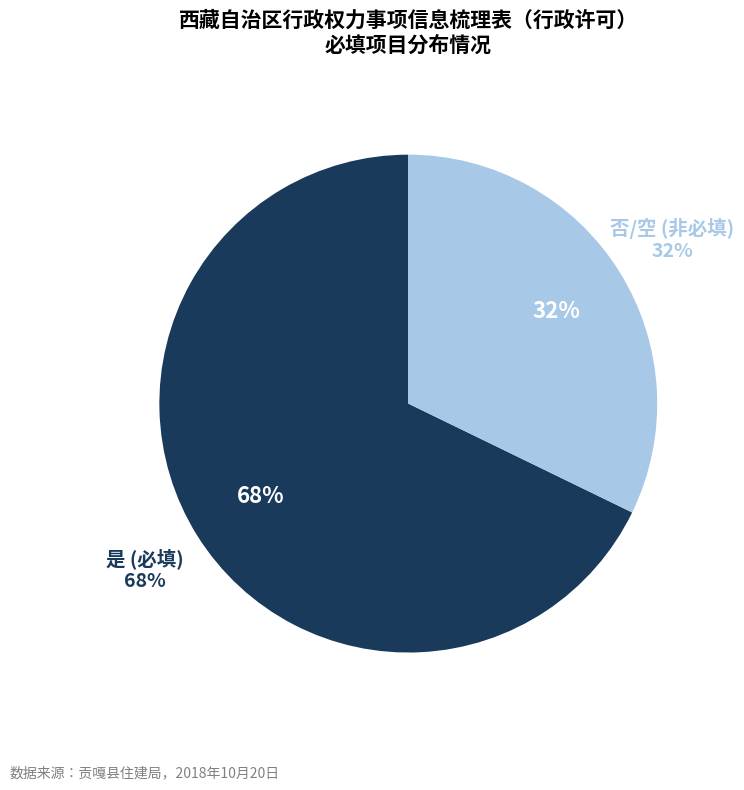

Is the sum of 否 and 是 greater than half?

Yes